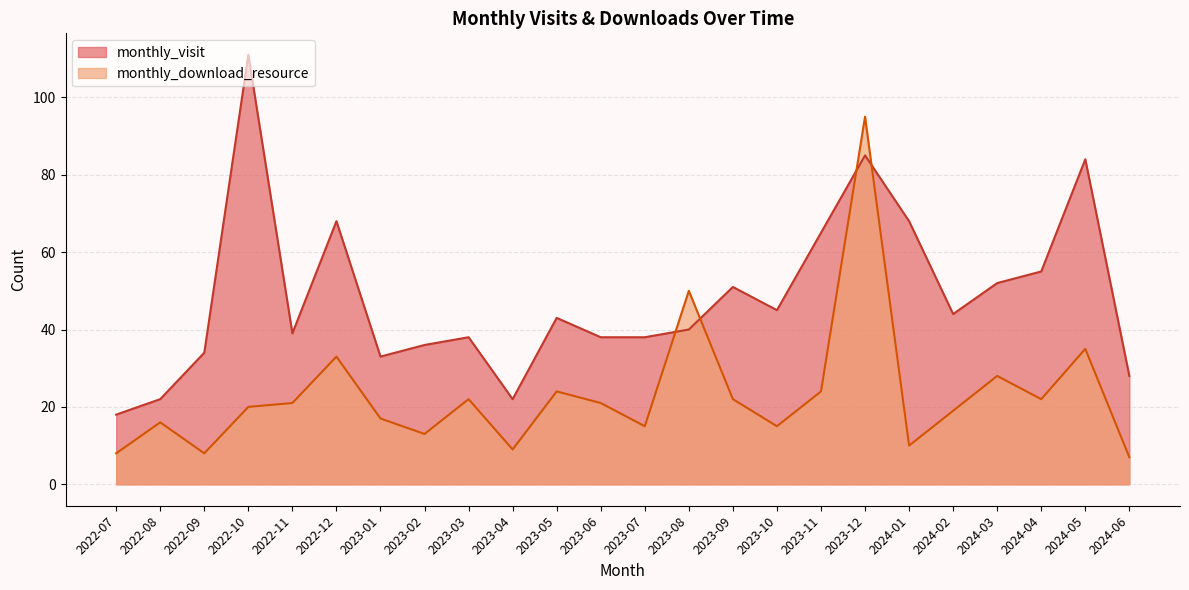

True or false: monthly_visit has a value of 55 at 2024-04.

True